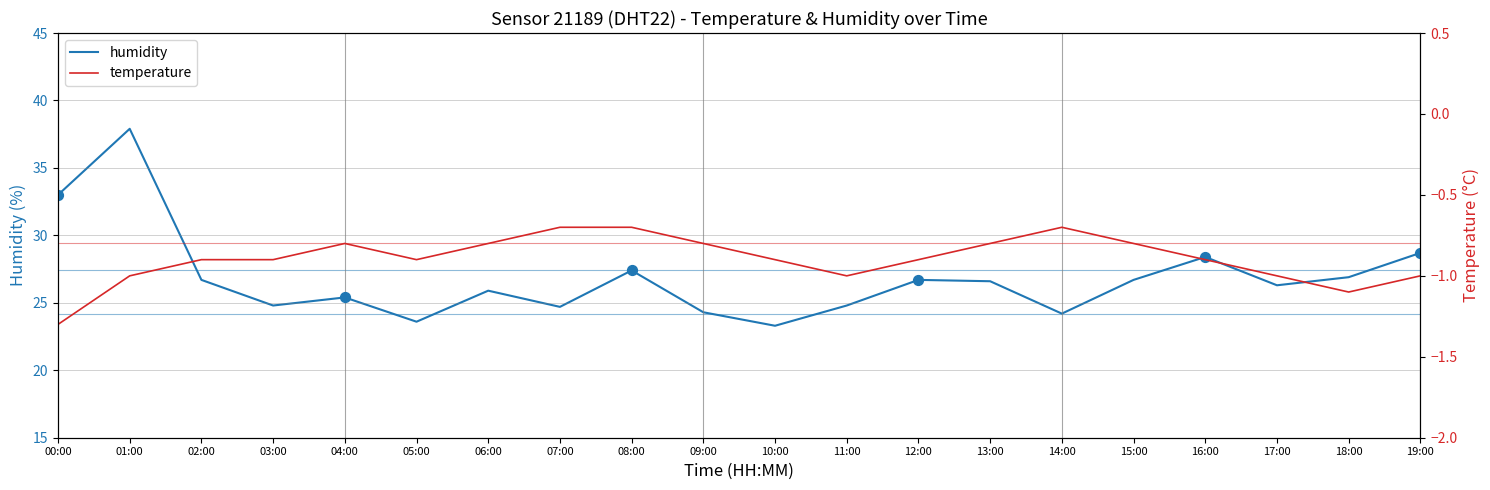

What are all the series names shown in the legend?

humidity, temperature